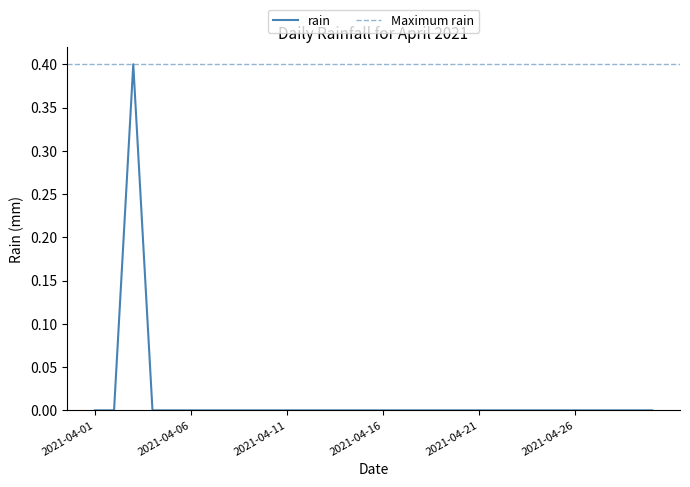

Is it true that the value at 2021-04-16 is 0.2?

False